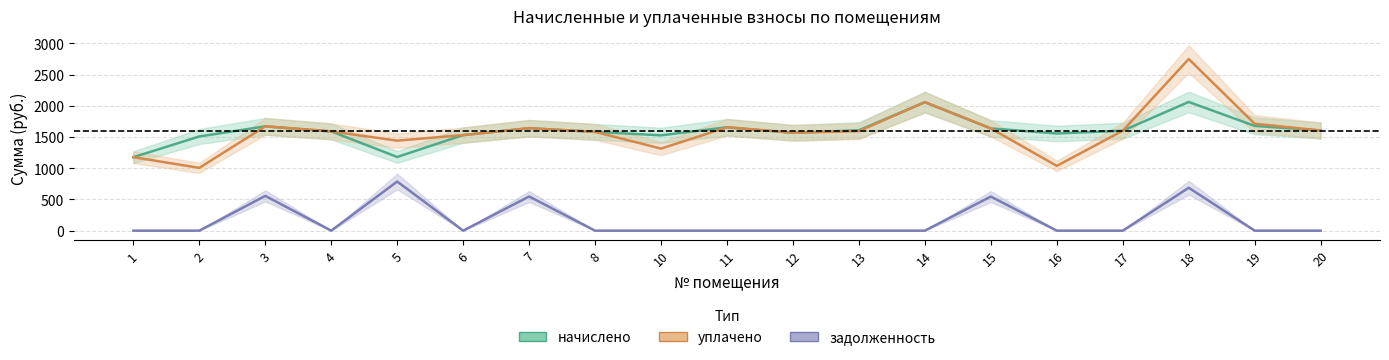

True or false: начислено and задолженность cross at least once.

False